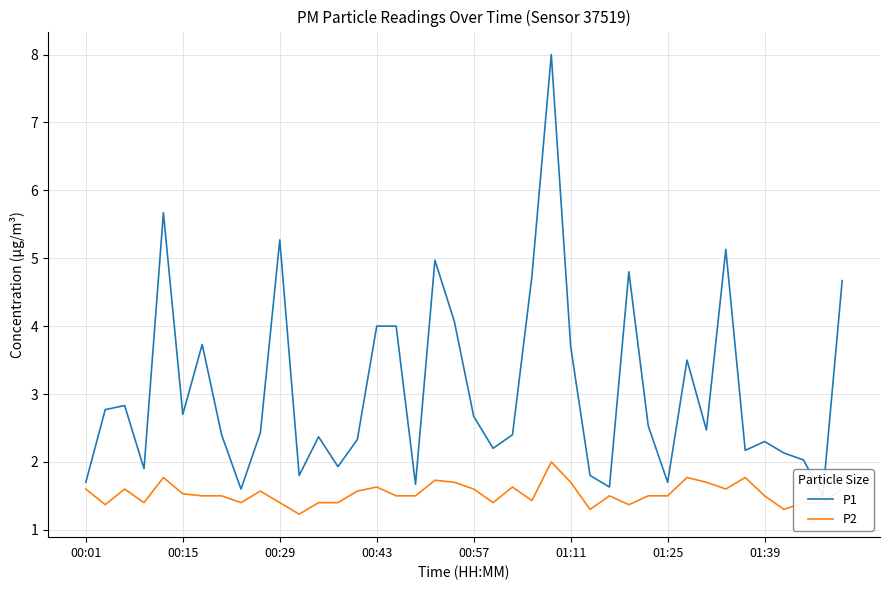

The P2 series shows 2.2 at 01:11. True or false?

False